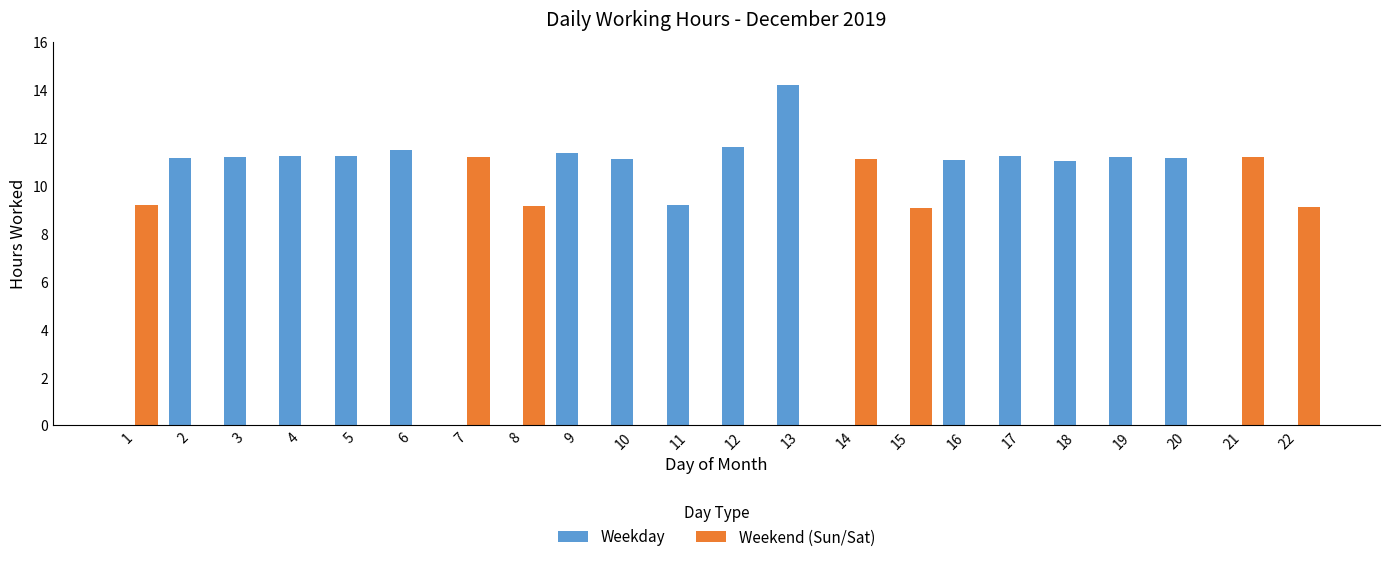

How many groups of bars are there?

22